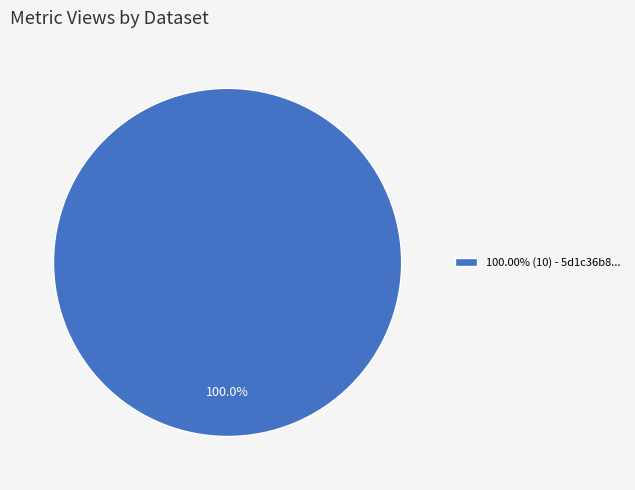

Does 100.00% (10) - 5d1c36b8... represent more than half of the total?

Yes